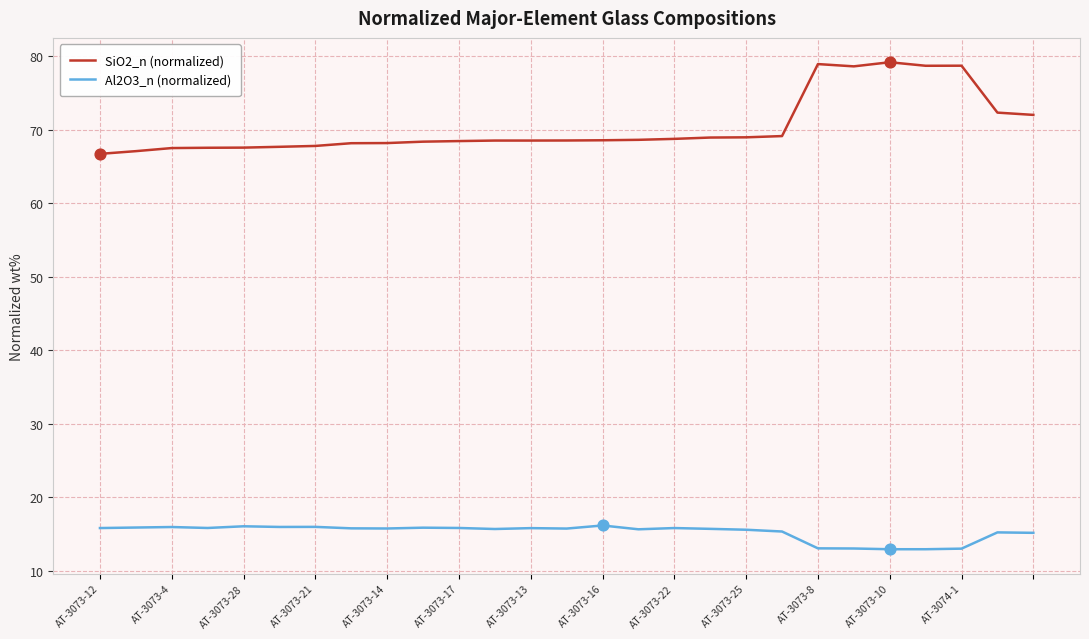

Which series has the largest total across all categories?

SiO2_n (normalized)